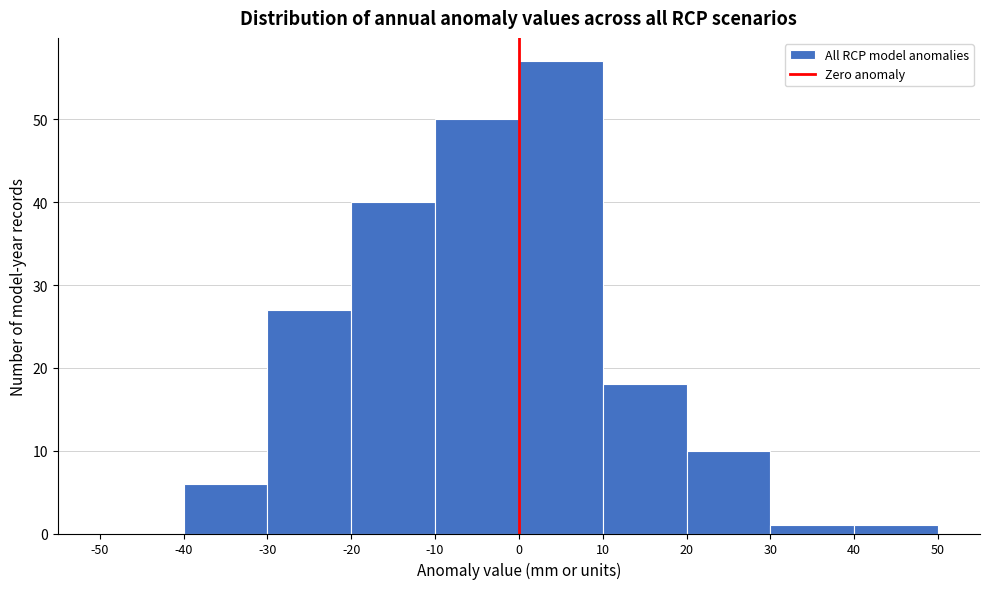

Reading left to right, transcribe this chart: for each bar, give the range it covers on the x-axis and its height. The values are not printed on the chart, so give them approximately, as read against the axis.

-50 to -40: 0
-40 to -30: 6
-30 to -20: 27
-20 to -10: 40
-10 to 0: 50
0 to 10: 57
10 to 20: 18
20 to 30: 10
30 to 40: 1
40 to 50: 1